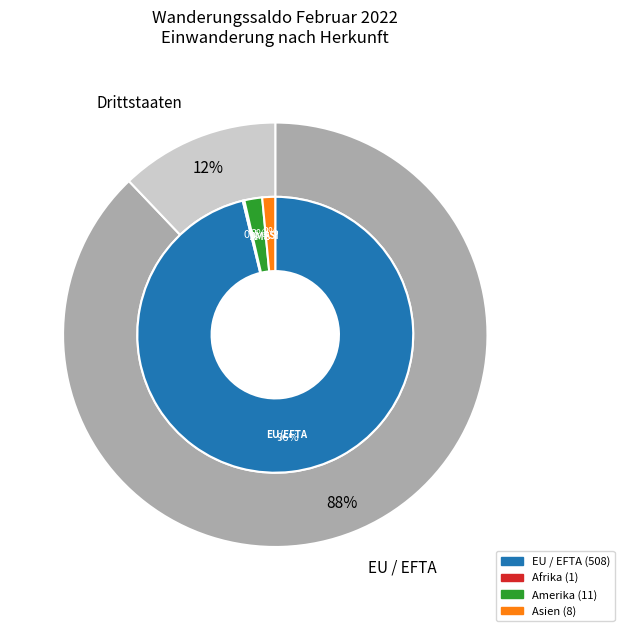

Which slice is the largest?

EU / EFTA